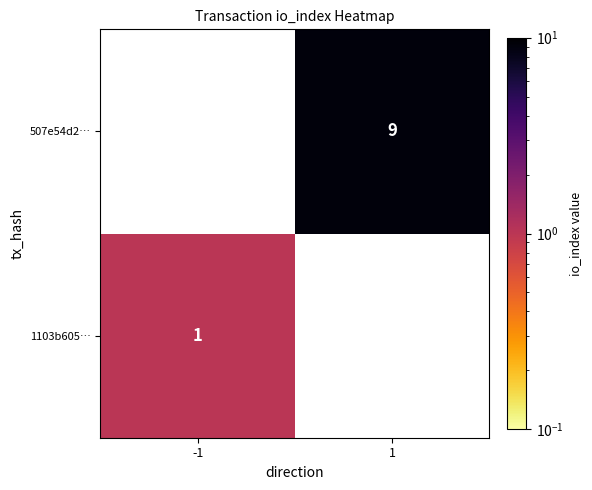

Is it true that 507e54d2… equals 9 at 1?

True